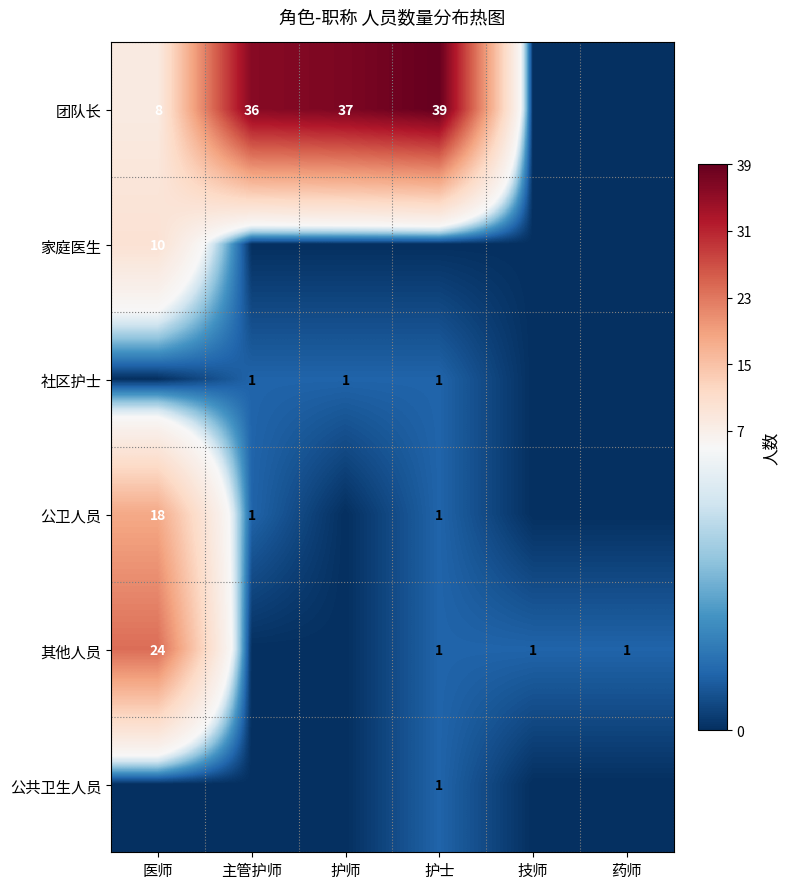

The 社区护士 series shows 1 at 主管护师. True or false?

True